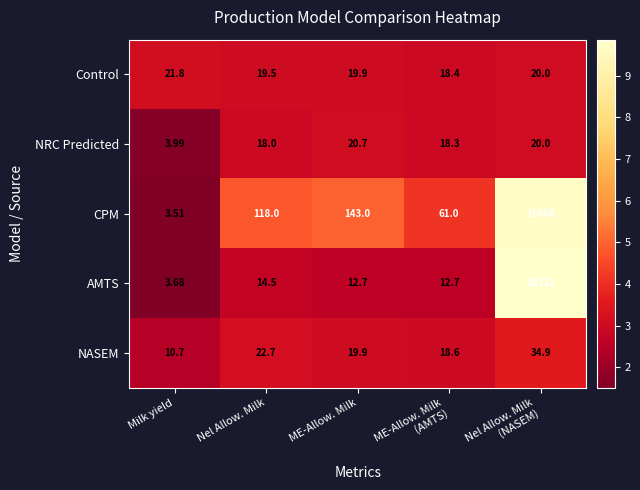

Between ME-Allow. Milk and ME-Allow. Milk
(AMTS), which series saw the biggest shift?

CPM